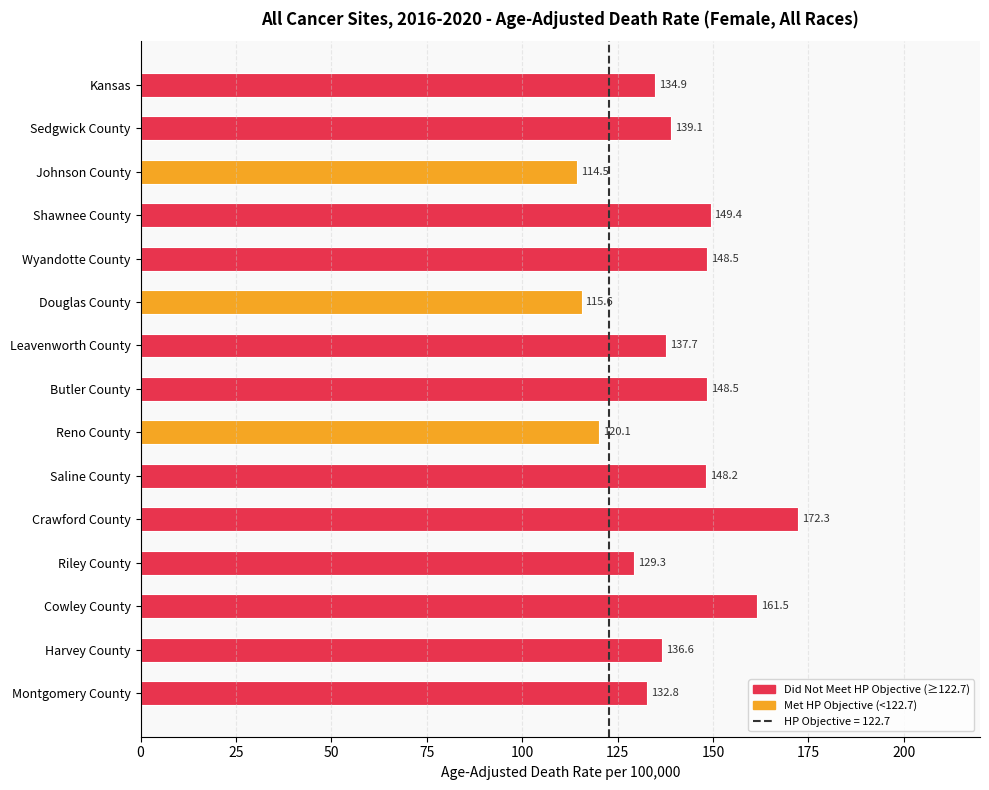

The value at Cowley County is 161.5. True or false?

True